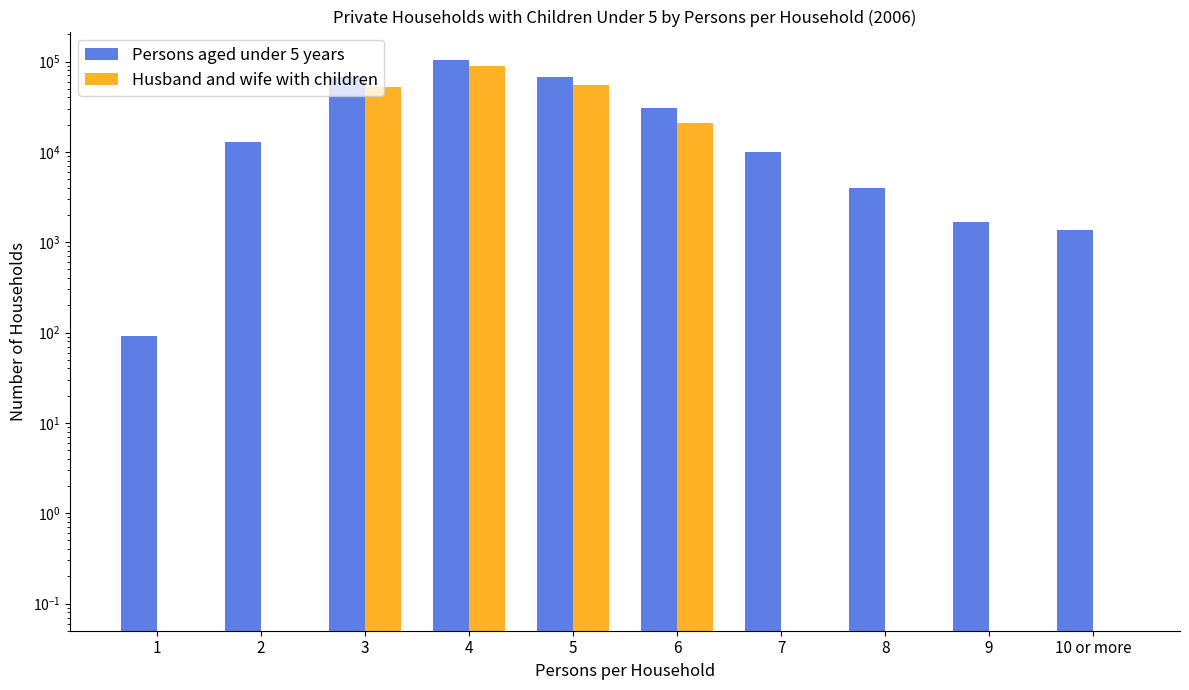

At which label does Husband and wife with children reach its minimum?

1